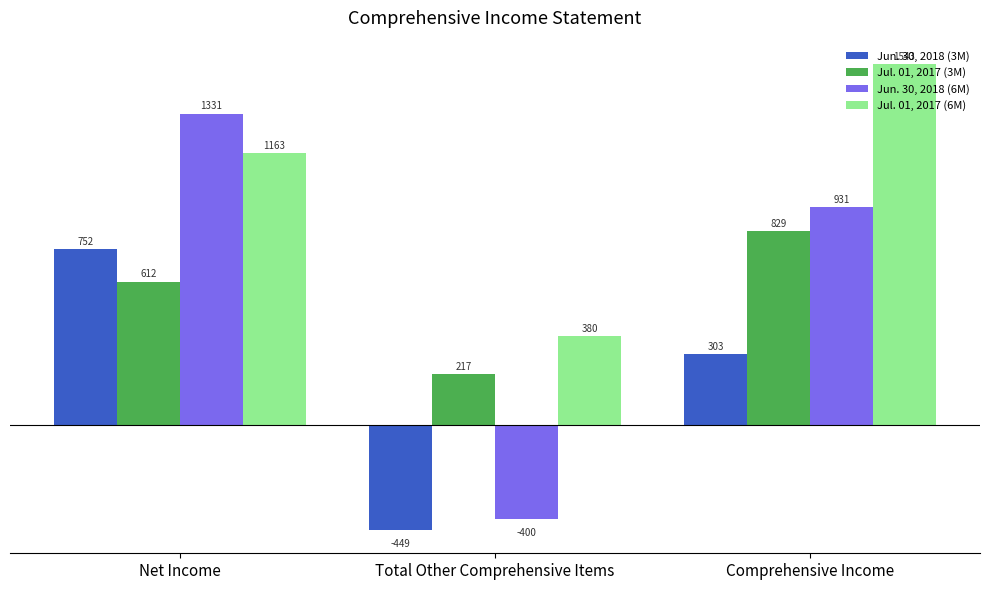

Reading left to right, transcribe all the data shown in this chart.

Jun. 30, 2018 (3M): Net Income=752	Total Other Comprehensive Items=-449	Comprehensive Income=303
Jul. 01, 2017 (3M): Net Income=612	Total Other Comprehensive Items=217	Comprehensive Income=829
Jun. 30, 2018 (6M): Net Income=1331	Total Other Comprehensive Items=-400	Comprehensive Income=931
Jul. 01, 2017 (6M): Net Income=1163	Total Other Comprehensive Items=380	Comprehensive Income=1543